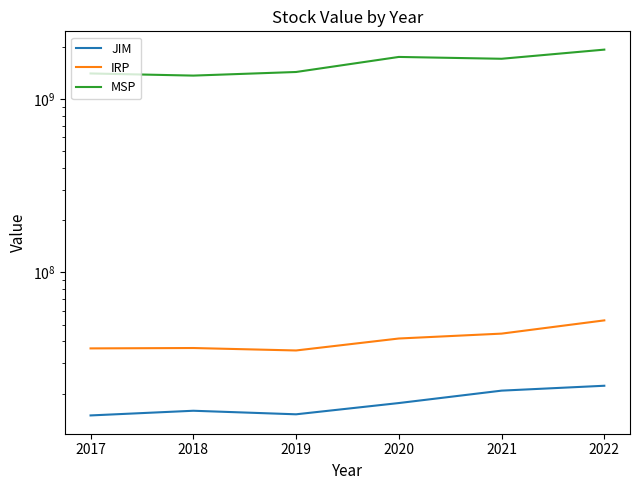

What is the average value of the MSP series?

1592722645.1